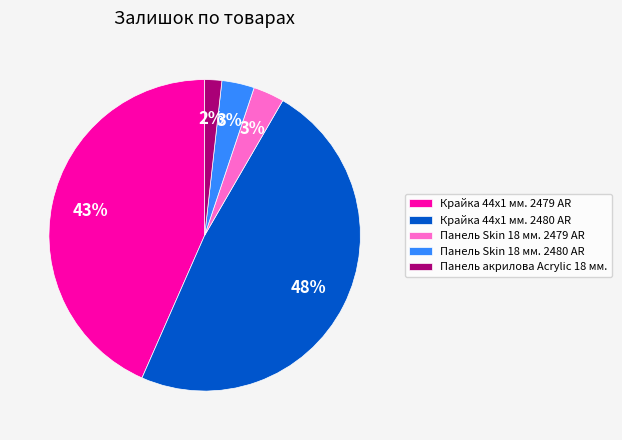

To the nearest percent, what is the average slice percentage?

20%